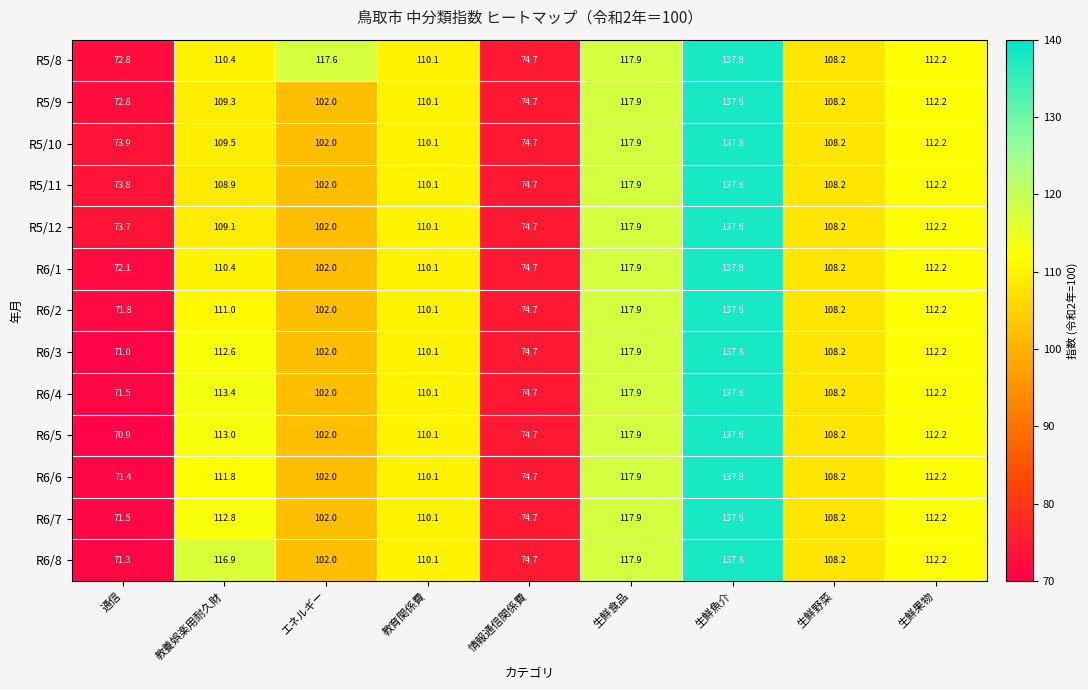

Rank the categories by R6/8 value from lowest to highest.

通信, 情報通信関係費, エネルギー, 生鮮野菜, 教育関係費, 生鮮果物, 教養娯楽用耐久財, 生鮮食品, 生鮮魚介